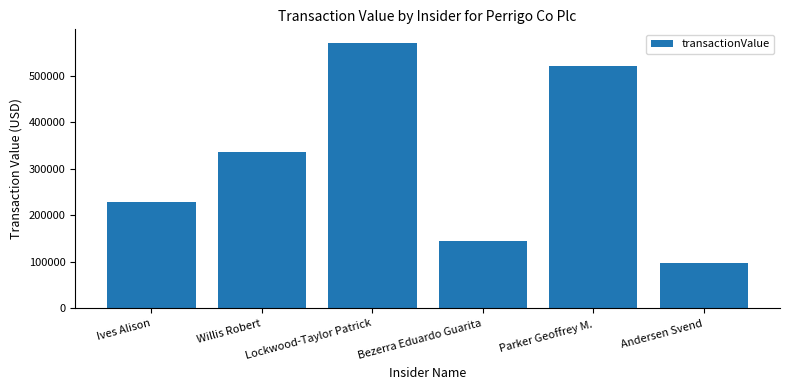

The chart shows a value of 228435 at Ives Alison. True or false?

True